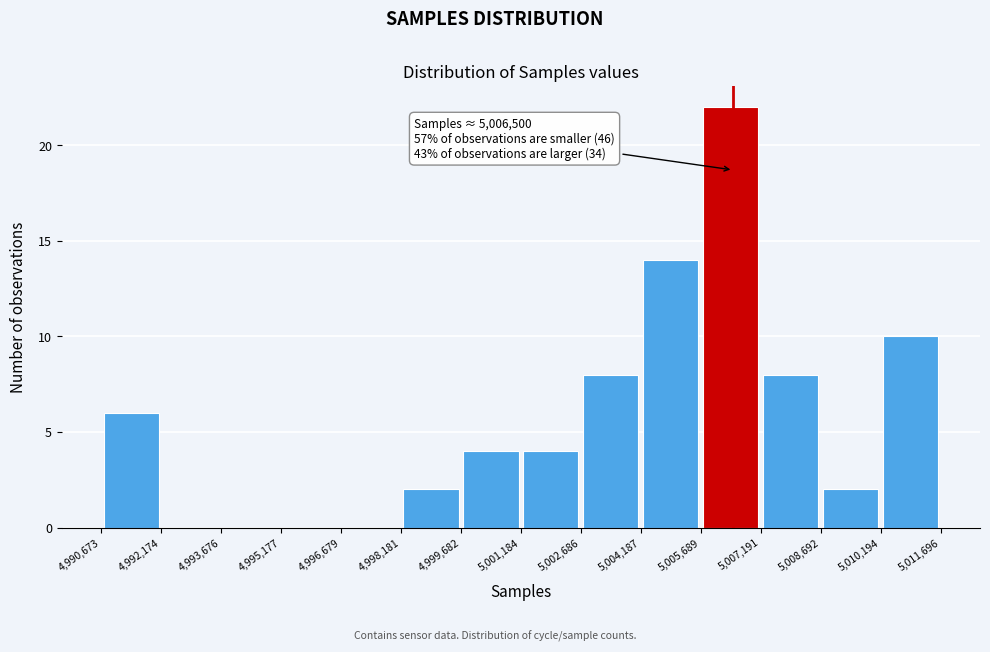

Which range on the x-axis has the tallest bar?

5,005,689 to 5,007,191